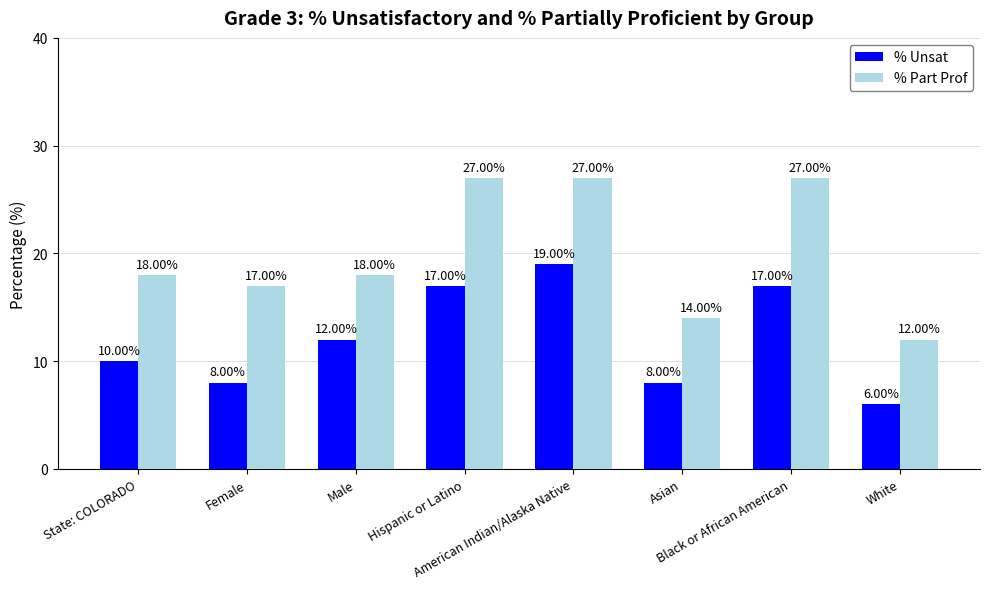

At which category is the sum across all series the highest?

American Indian/Alaska Native